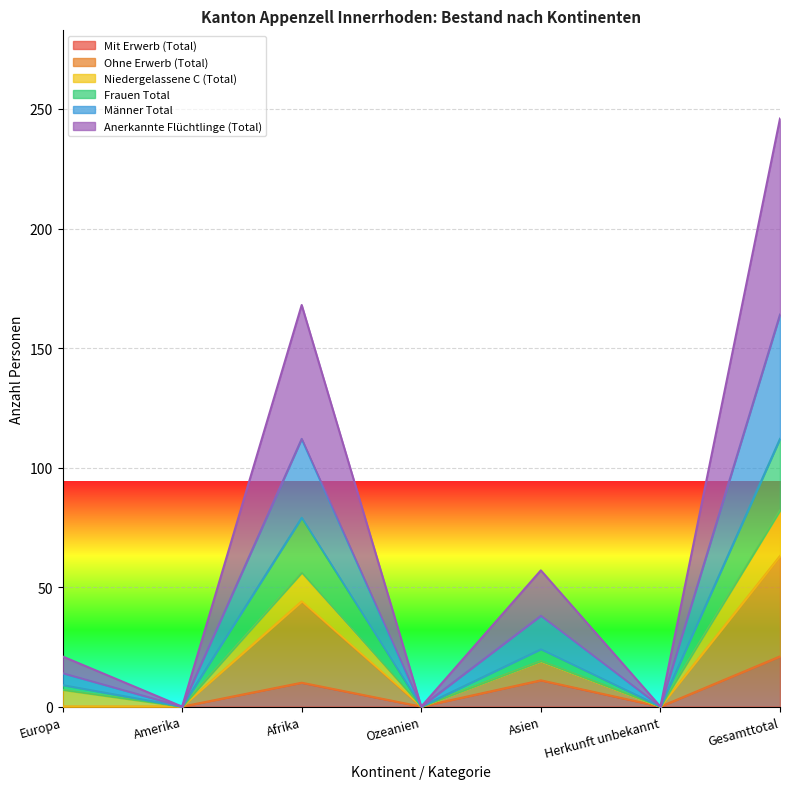

Where is the first local minimum for Frauen Total?

Amerika